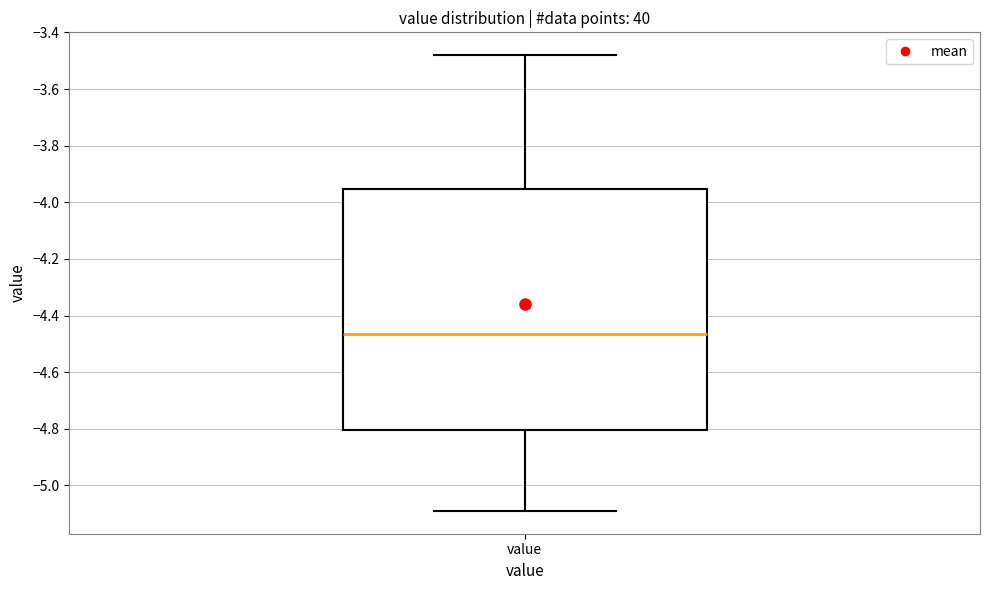

Transcribe this box plot: give where the median line is, the range the box spans, and where the two whiskers end, as read against the y-axis. The values are not printed on the chart, so give them approximately, as read against the axis.

median -4.46, box -4.80 to -3.96, whiskers -5.08 to -3.48